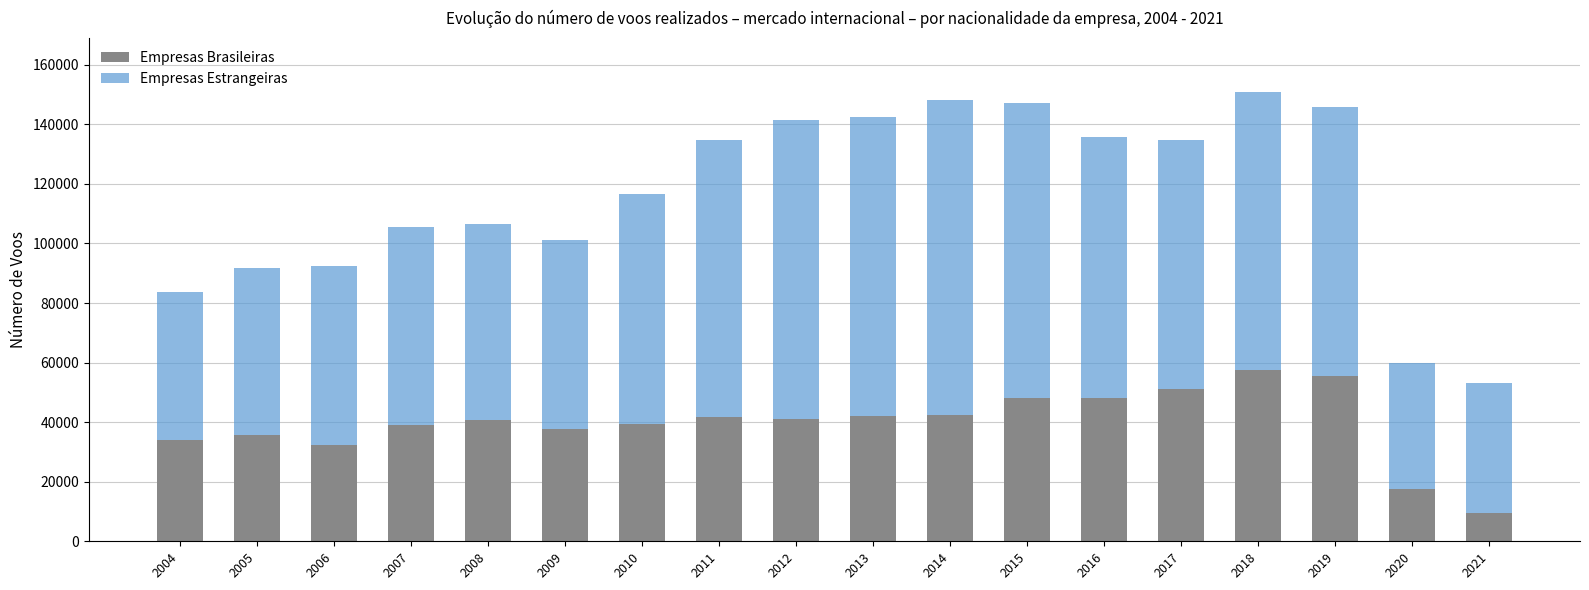

What is the maximum value for Empresas Brasileiras?

57509